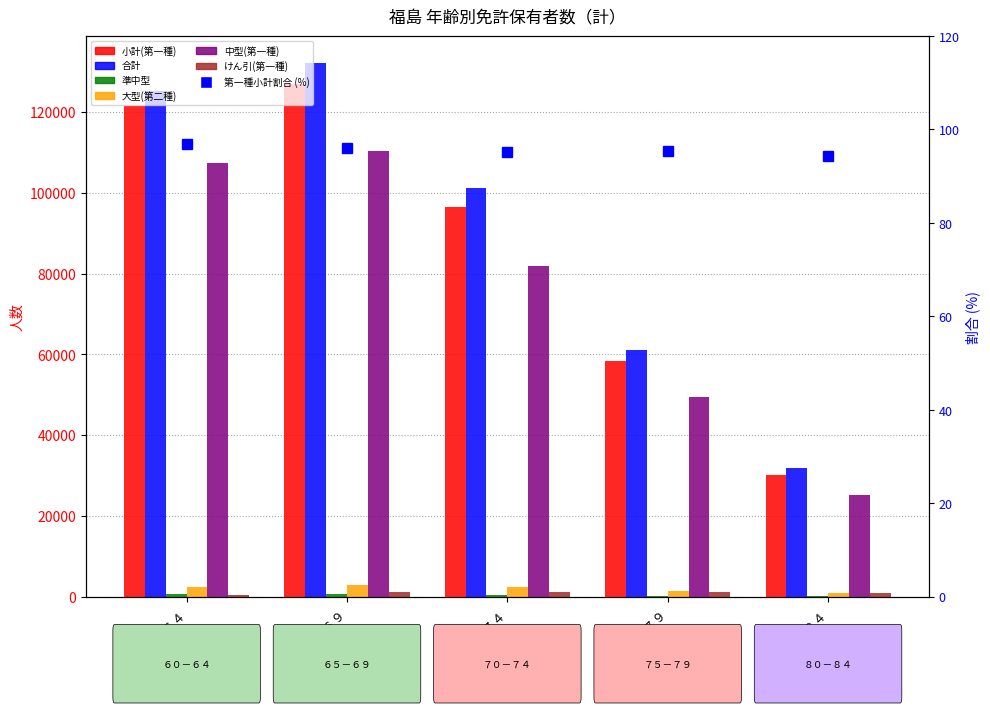

Reading left to right, what are all the values shown in this chart?

小計(第一種): ６０－６４=121430	６５－６９=127030	７０－７４=96420	７５－７９=58359	８０－８４=30106
合計: ６０－６４=125236	６５－６９=132232	７０－７４=101269	７５－７９=61178	８０－８４=31939
準中型: ６０－６４=709	６５－６９=577	７０－７４=346	７５－７９=224	８０－８４=215
大型(第二種): ６０－６４=2260	６５－６９=2760	７０－７４=2340	７５－７９=1409	８０－８４=889
中型(第一種): ６０－６４=107403	６５－６９=110430	７０－７４=81921	７５－７９=49381	８０－８４=25269
けん引(第一種): ６０－６４=409	６５－６９=1025	７０－７４=1197	７５－７９=1038	８０－８４=837